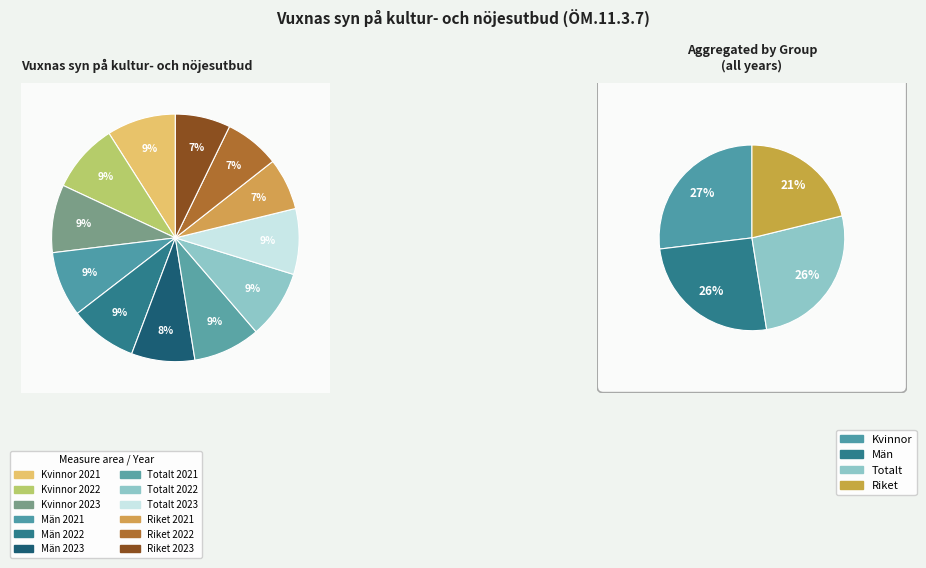

Count the number of slices in the pie.

12